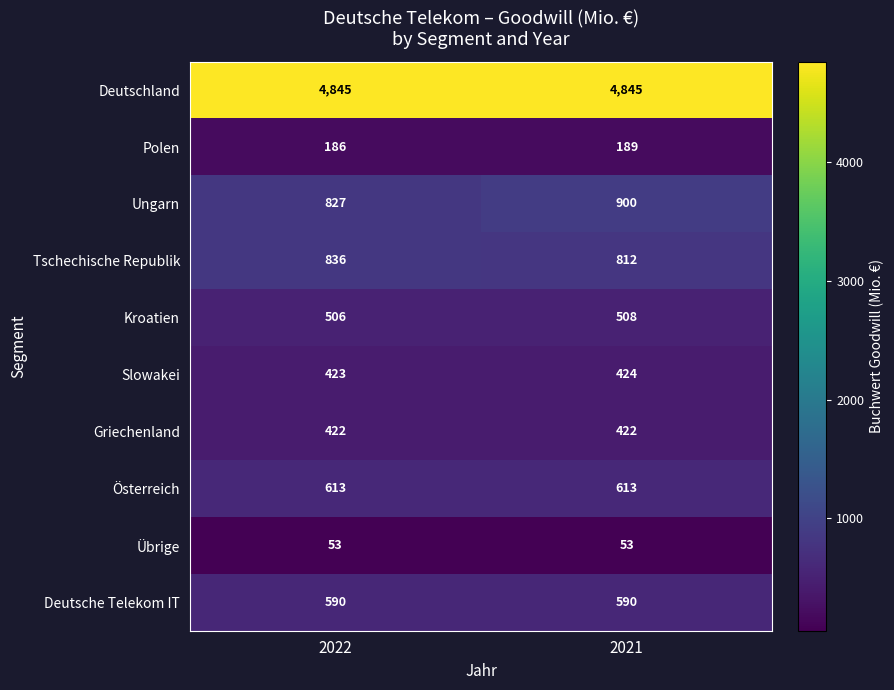

Is it true that Ungarn equals 900 at 2021?

True